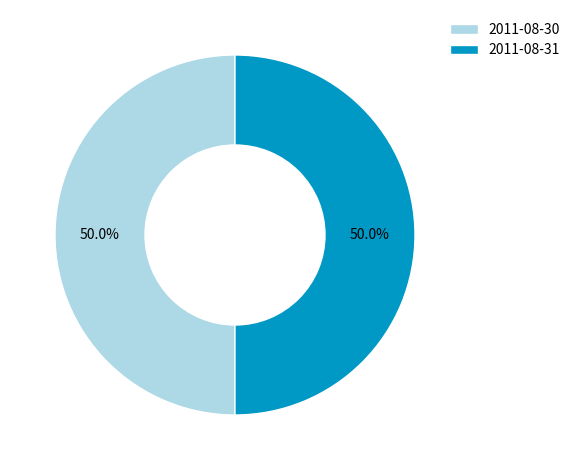

What percentage is the 2011-08-30 slice, to the nearest percent?

50%